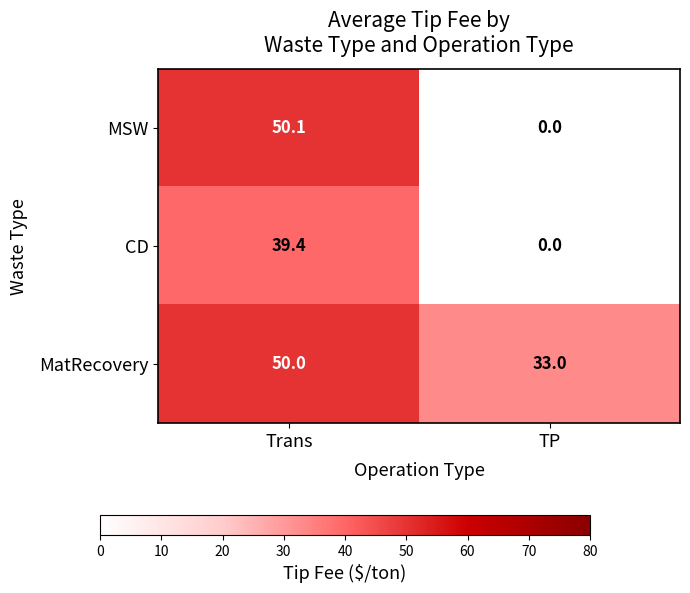

Which label corresponds to the smallest value in the chart?

TP